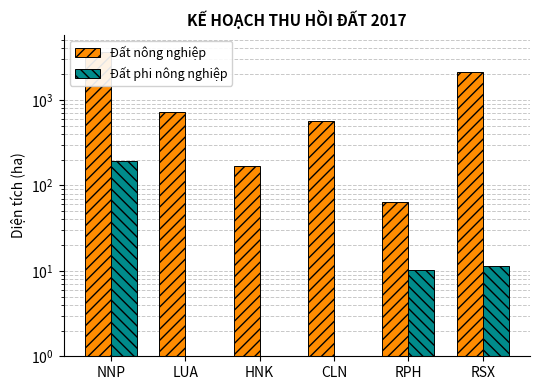

Reading left to right, what are all the values shown in this chart?

Đất nông nghiệp: 3673.7	715.7	168.4	570.8	64.4	2132.3
Đất phi nông nghiệp: 192.7	0.0	0.0	0.4	10.2	11.5